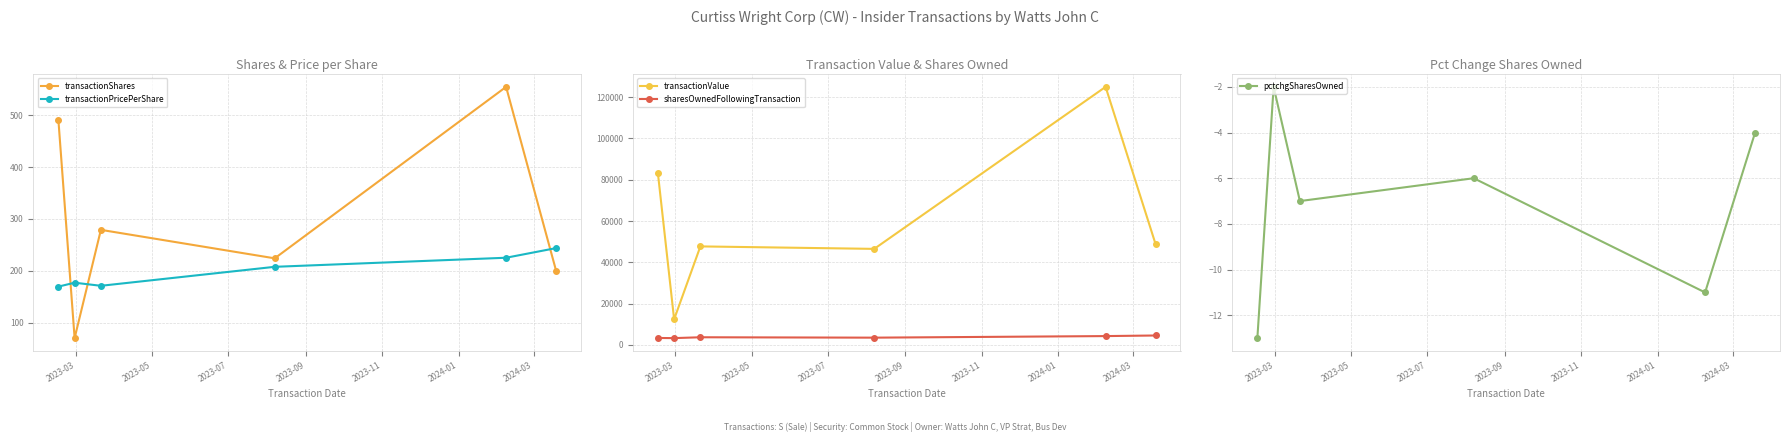

How many times do transactionPricePerShare and transactionShares cross each other?

3